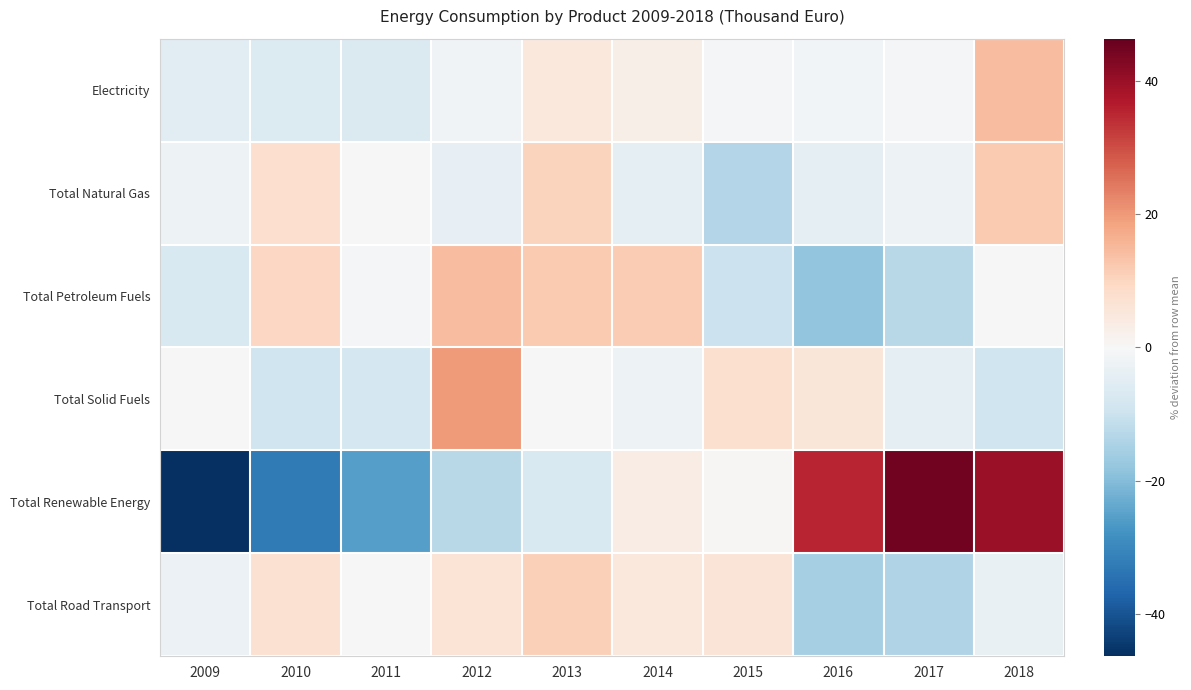

Reading left to right, what are all the values shown in this chart?

Electricity: 2009=-5.2	2010=-6.2	2011=-6.8	2012=-1.5	2013=4.9	2014=2.8	2015=-0.6	2016=-1.2	2017=-0.4	2018=14.3
Total Natural Gas: 2009=-2.2	2010=7.8	2011=0.1	2012=-3.7	2013=10.5	2014=-4.4	2015=-13.5	2016=-4.3	2017=-2.4	2018=12.2
Total Petroleum Fuels: 2009=-7.0	2010=9.7	2011=-0.4	2012=14.3	2013=12.3	2014=11.9	2015=-9.8	2016=-18.4	2017=-12.8	2018=0.1
Total Solid Fuels: 2009=0.3	2010=-9.1	2011=-8.1	2012=19.7	2013=-0.3	2014=-2.2	2015=7.4	2016=5.6	2017=-4.3	2018=-9.1
Total Renewable Energy: 2009=-46.3	2010=-32.7	2011=-25.6	2012=-12.7	2013=-6.9	2014=3.6	2015=0.7	2016=35.2	2017=44.7	2018=39.9
Total Road Transport: 2009=-2.9	2010=7.0	2011=0.4	2012=6.2	2013=11.1	2014=5.0	2015=5.8	2016=-15.4	2017=-13.8	2018=-3.4